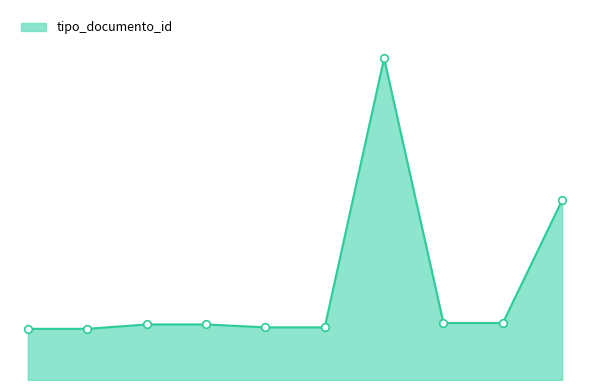

Is this an area chart (filled region under the line)?

Yes